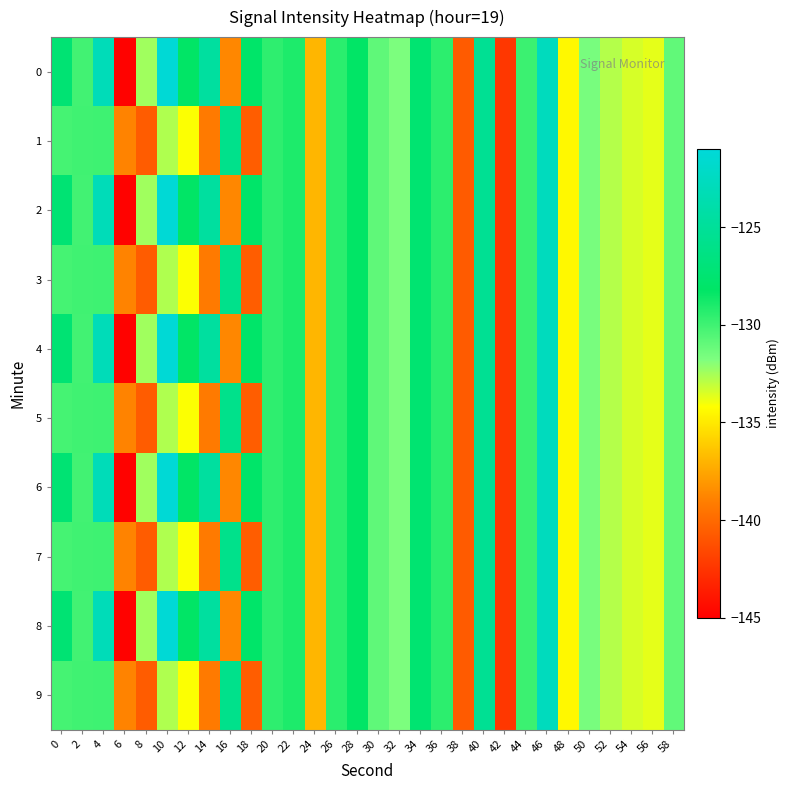

Reading right to left, what are all the values shown in this chart?

0: 58=-131.0	56=-133.7	54=-133.4	52=-132.8	50=-131.6	48=-134.4	46=-122.8	44=-129.9	42=-142.4	40=-125.4	38=-140.7	36=-129.4	34=-127.5	32=-131.7	30=-130.9	28=-128.3	26=-129.4	24=-136.9	22=-129.0	20=-129.5	18=-128.0	16=-138.7	14=-124.6	12=-128.2	10=-121.2	8=-132.4	6=-144.8	4=-123.0	2=-130.1	0=-127.4
1: 58=-131.0	56=-133.7	54=-133.4	52=-132.8	50=-131.6	48=-134.4	46=-122.8	44=-129.9	42=-142.4	40=-125.4	38=-140.7	36=-129.4	34=-127.5	32=-131.7	30=-130.9	28=-128.3	26=-129.4	24=-136.9	22=-129.0	20=-129.5	18=-140.6	16=-125.8	14=-139.2	12=-134.1	10=-132.7	8=-140.6	6=-138.8	4=-130.0	2=-130.0	0=-130.2
2: 58=-131.0	56=-133.7	54=-133.4	52=-132.8	50=-131.6	48=-134.4	46=-122.8	44=-129.9	42=-142.4	40=-125.4	38=-140.7	36=-129.4	34=-127.5	32=-131.7	30=-130.9	28=-128.3	26=-129.4	24=-136.9	22=-129.0	20=-129.5	18=-128.0	16=-138.7	14=-124.6	12=-128.2	10=-121.2	8=-132.4	6=-144.8	4=-123.0	2=-130.1	0=-127.4
3: 58=-131.0	56=-133.7	54=-133.4	52=-132.8	50=-131.6	48=-134.4	46=-122.8	44=-129.9	42=-142.4	40=-125.4	38=-140.7	36=-129.4	34=-127.5	32=-131.7	30=-130.9	28=-128.3	26=-129.4	24=-136.9	22=-129.0	20=-129.5	18=-140.6	16=-125.8	14=-139.2	12=-134.1	10=-132.7	8=-140.6	6=-138.8	4=-130.0	2=-130.0	0=-130.2
4: 58=-131.0	56=-133.7	54=-133.4	52=-132.8	50=-131.6	48=-134.4	46=-122.8	44=-129.9	42=-142.4	40=-125.4	38=-140.7	36=-129.4	34=-127.5	32=-131.7	30=-130.9	28=-128.3	26=-129.4	24=-136.9	22=-129.0	20=-129.5	18=-128.0	16=-138.7	14=-124.6	12=-128.2	10=-121.2	8=-132.4	6=-144.8	4=-123.0	2=-130.1	0=-127.4
5: 58=-131.0	56=-133.7	54=-133.4	52=-132.8	50=-131.6	48=-134.4	46=-122.8	44=-129.9	42=-142.4	40=-125.4	38=-140.7	36=-129.4	34=-127.5	32=-131.7	30=-130.9	28=-128.3	26=-129.4	24=-136.9	22=-129.0	20=-129.5	18=-140.6	16=-125.8	14=-139.2	12=-134.1	10=-132.7	8=-140.6	6=-138.8	4=-130.0	2=-130.0	0=-130.2
6: 58=-131.0	56=-133.7	54=-133.4	52=-132.8	50=-131.6	48=-134.4	46=-122.8	44=-129.9	42=-142.4	40=-125.4	38=-140.7	36=-129.4	34=-127.5	32=-131.7	30=-130.9	28=-128.3	26=-129.4	24=-136.9	22=-129.0	20=-129.5	18=-128.0	16=-138.7	14=-124.6	12=-128.2	10=-121.2	8=-132.4	6=-144.8	4=-123.0	2=-130.1	0=-127.4
7: 58=-131.0	56=-133.7	54=-133.4	52=-132.8	50=-131.6	48=-134.4	46=-122.8	44=-129.9	42=-142.4	40=-125.4	38=-140.7	36=-129.4	34=-127.5	32=-131.7	30=-130.9	28=-128.3	26=-129.4	24=-136.9	22=-129.0	20=-129.5	18=-140.6	16=-125.8	14=-139.2	12=-134.1	10=-132.7	8=-140.6	6=-138.8	4=-130.0	2=-130.0	0=-130.2
8: 58=-131.0	56=-133.7	54=-133.4	52=-132.8	50=-131.6	48=-134.4	46=-122.8	44=-129.9	42=-142.4	40=-125.4	38=-140.7	36=-129.4	34=-127.5	32=-131.7	30=-130.9	28=-128.3	26=-129.4	24=-136.9	22=-129.0	20=-129.5	18=-128.0	16=-138.7	14=-124.6	12=-128.2	10=-121.2	8=-132.4	6=-144.8	4=-123.0	2=-130.1	0=-127.4
9: 58=-131.0	56=-133.7	54=-133.4	52=-132.8	50=-131.6	48=-134.4	46=-122.8	44=-129.9	42=-142.4	40=-125.4	38=-140.7	36=-129.4	34=-127.5	32=-131.7	30=-130.9	28=-128.3	26=-129.4	24=-136.9	22=-129.0	20=-129.5	18=-140.6	16=-125.8	14=-139.2	12=-134.1	10=-132.7	8=-140.6	6=-138.8	4=-130.0	2=-130.0	0=-130.2